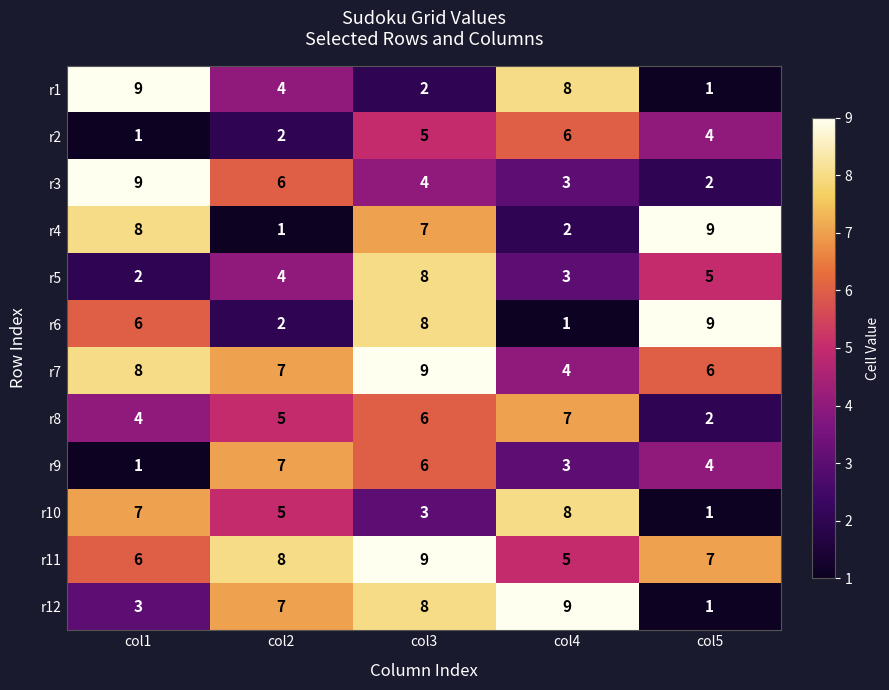

At which label does r3 reach its minimum?

col5